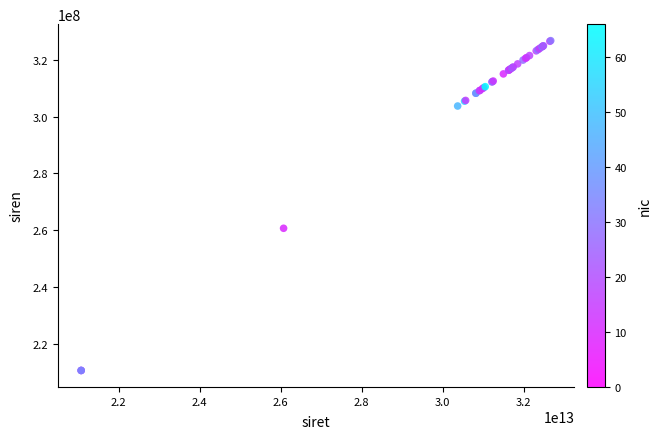

What Y value in the scatter plot is closest to 268694196?

260702311